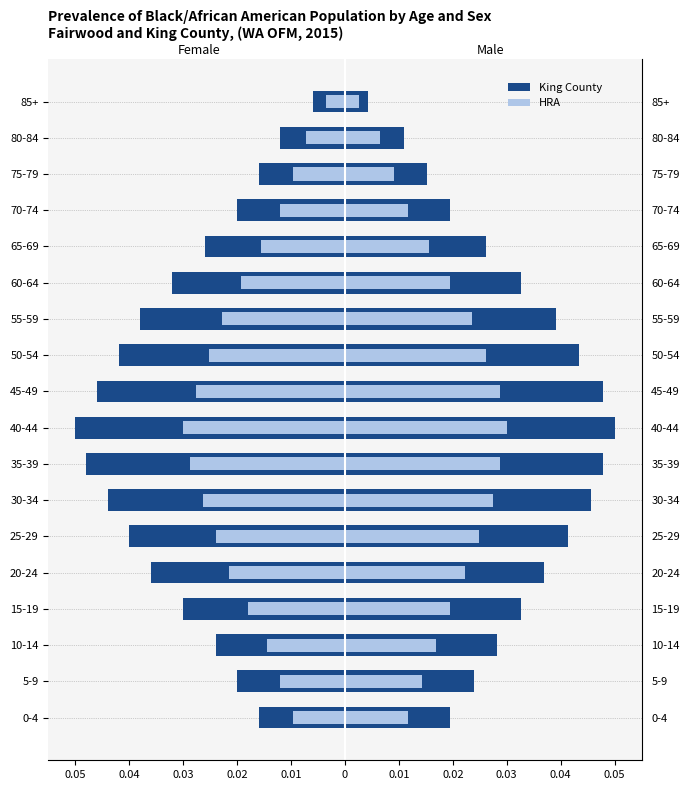

What is the minimum value shown in the chart?

-0.1